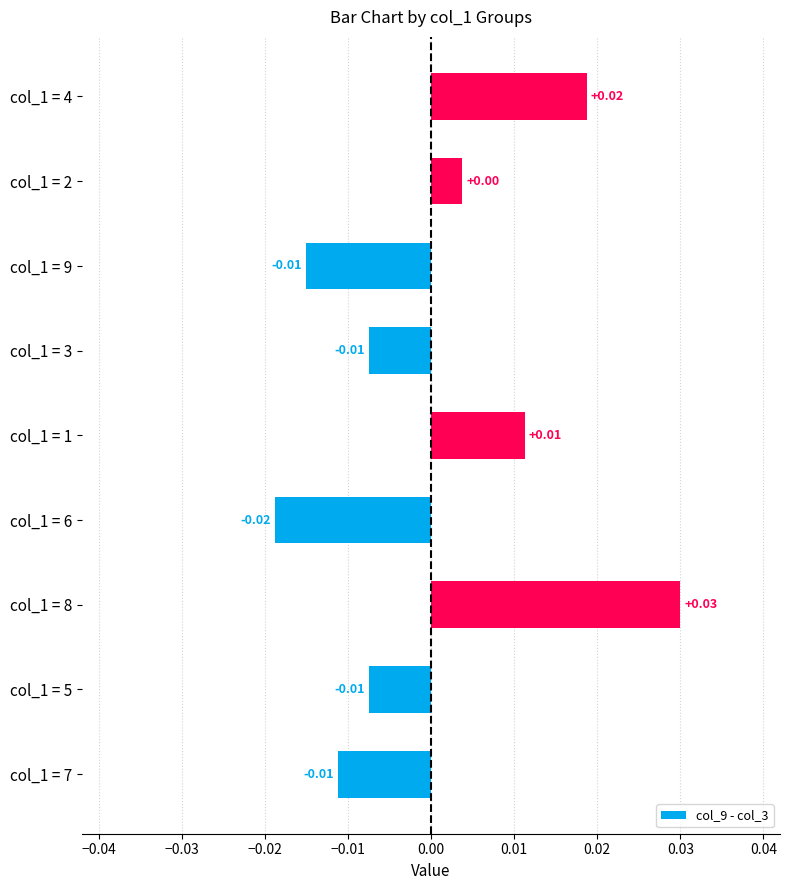

How many bars are there in total?

9